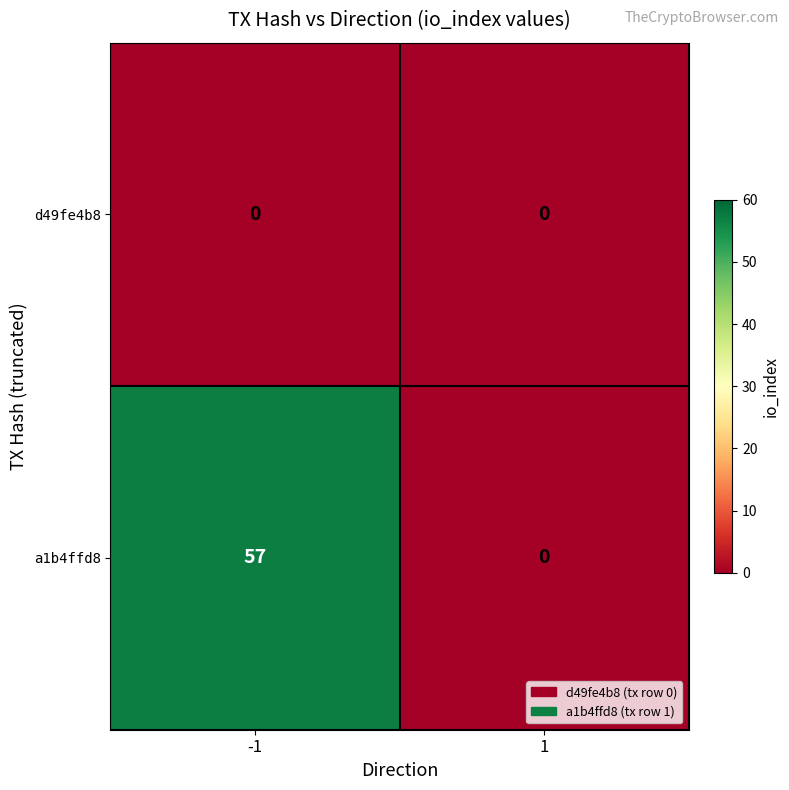

How many values in a1b4ffd8 are above zero?

1